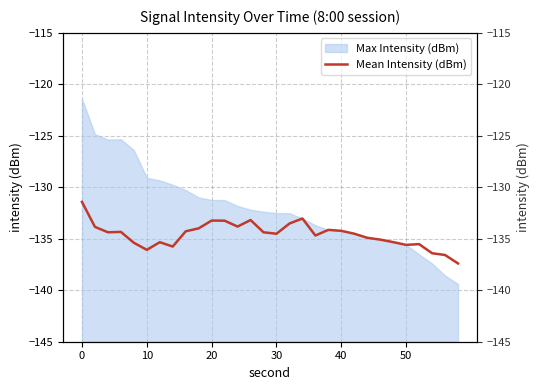

Count the number of categories in the chart.

30